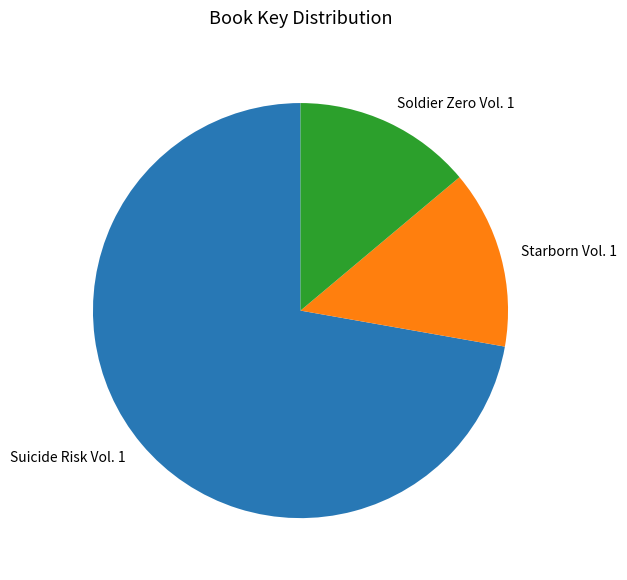

Do Suicide Risk Vol. 1 and Soldier Zero Vol. 1 together represent more than half of the pie?

Yes